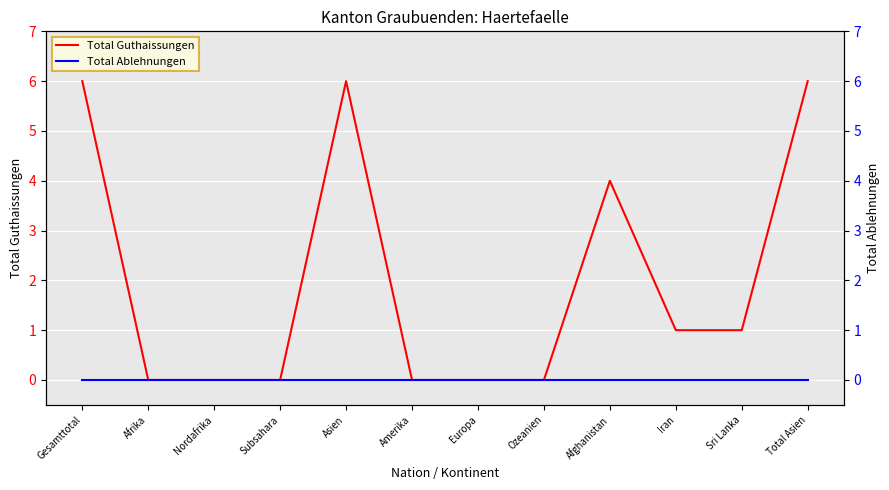

Rank the series at Total Asien from lowest to highest value.

Total Ablehnungen, Total Guthaissungen